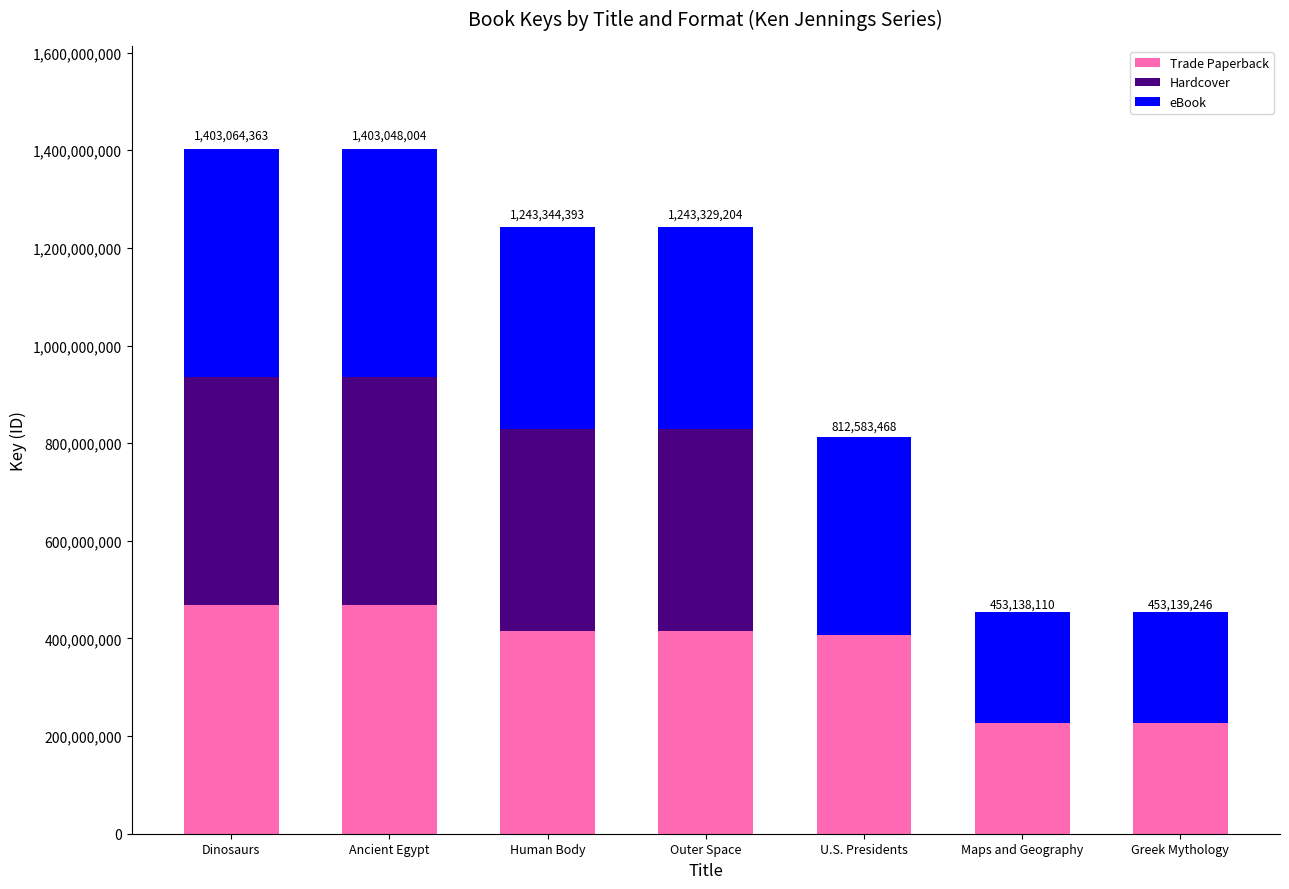

What is the maximum value for Trade Paperback?

467688121